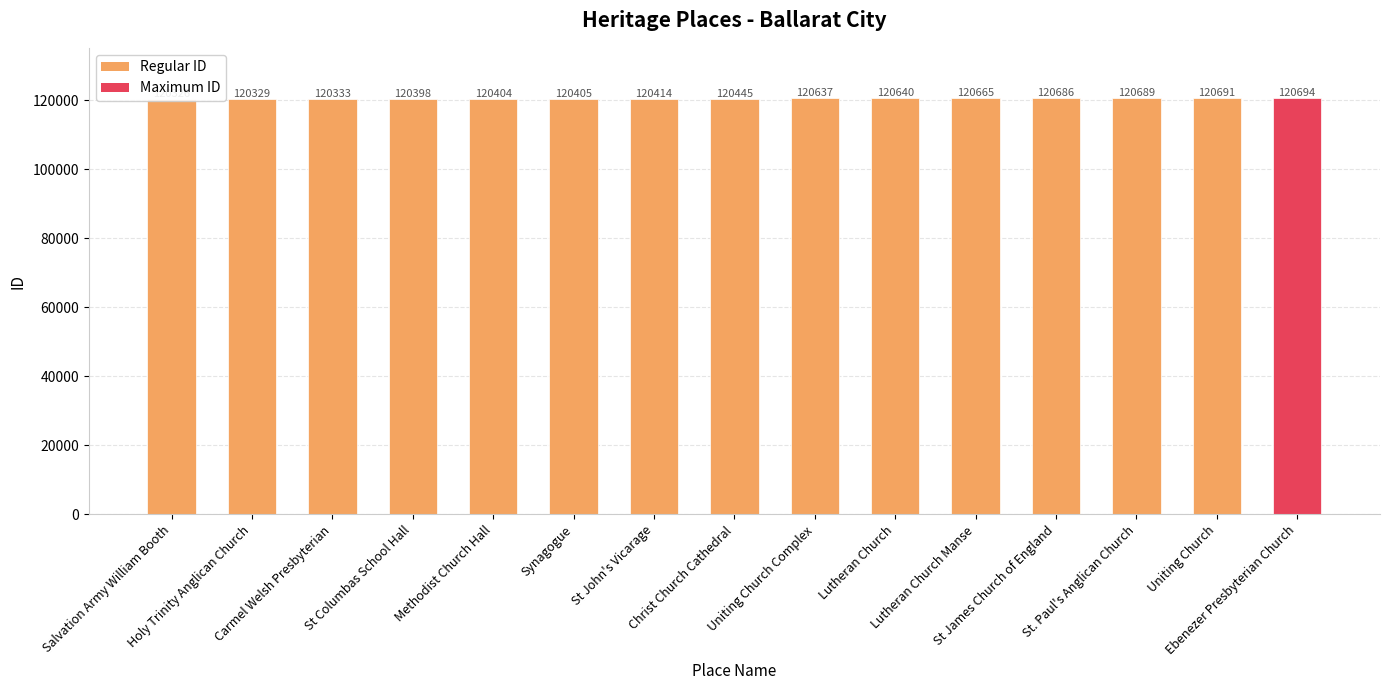

Reading right to left, what are all the values shown in this chart?

Ebenezer Presbyterian Church=120694	Uniting Church=120691	St. Paul's Anglican Church=120689	St James Church of England=120686	Lutheran Church Manse=120665	Lutheran Church=120640	Uniting Church Complex=120637	Christ Church Cathedral=120445	St John's Vicarage=120414	Synagogue=120405	Methodist Church Hall=120404	St Columbas School Hall=120398	Carmel Welsh Presbyterian=120333	Holy Trinity Anglican Church=120329	Salvation Army William Booth=120326